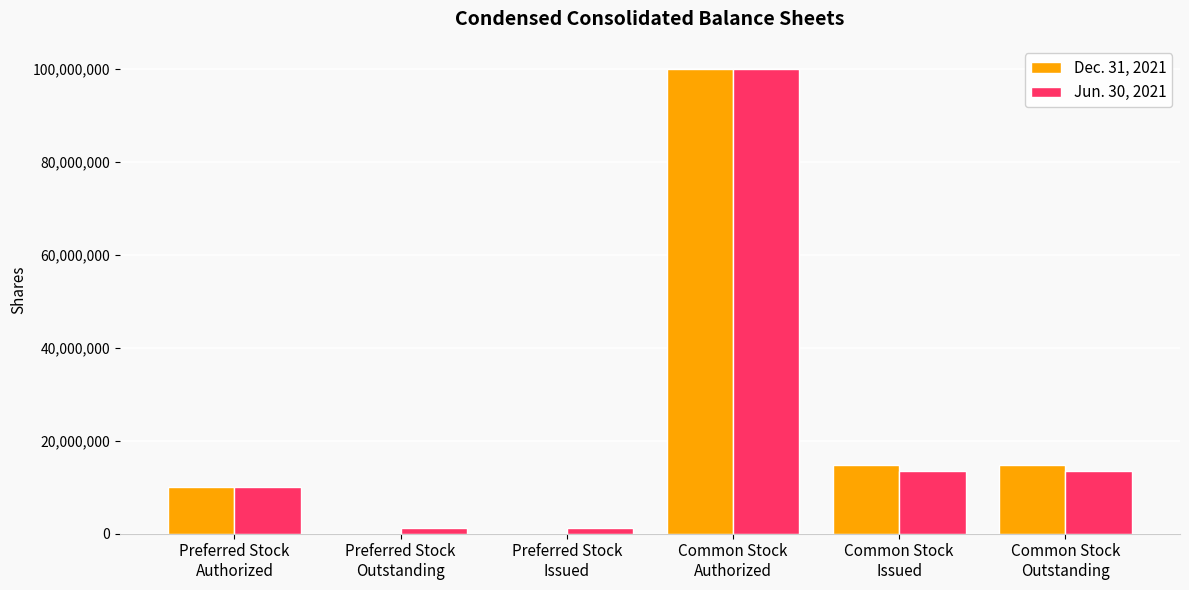

Is it true that Jun. 30, 2021 equals 100000000 at Common Stock
Authorized?

True